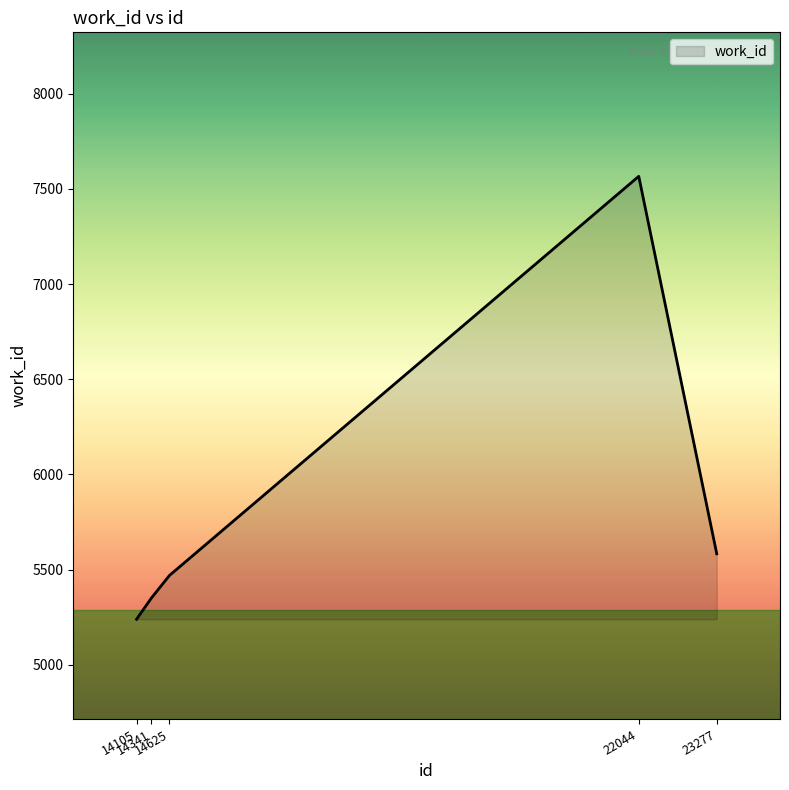

List the labels in order of value, largest first.

22044, 23277, 14625, 14341, 14105